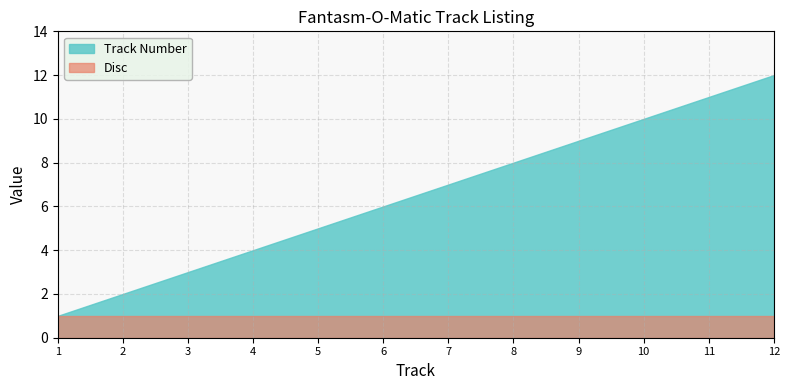

What is the greatest value displayed?

12